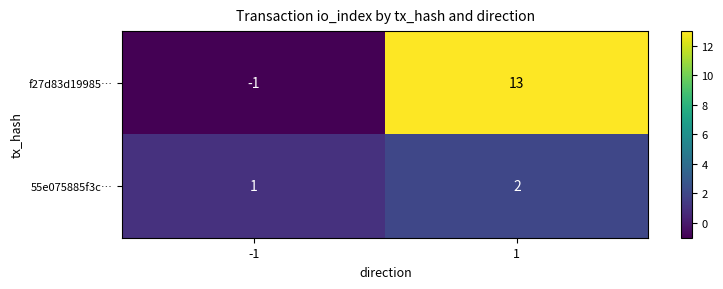

What is the total value across all series at 1?

15